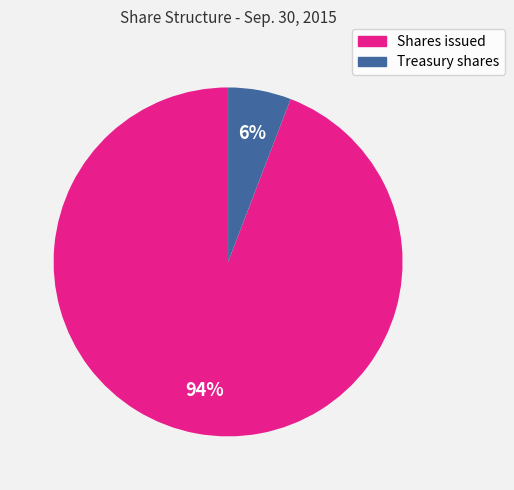

Which has a higher value, Shares issued or Treasury shares?

Shares issued